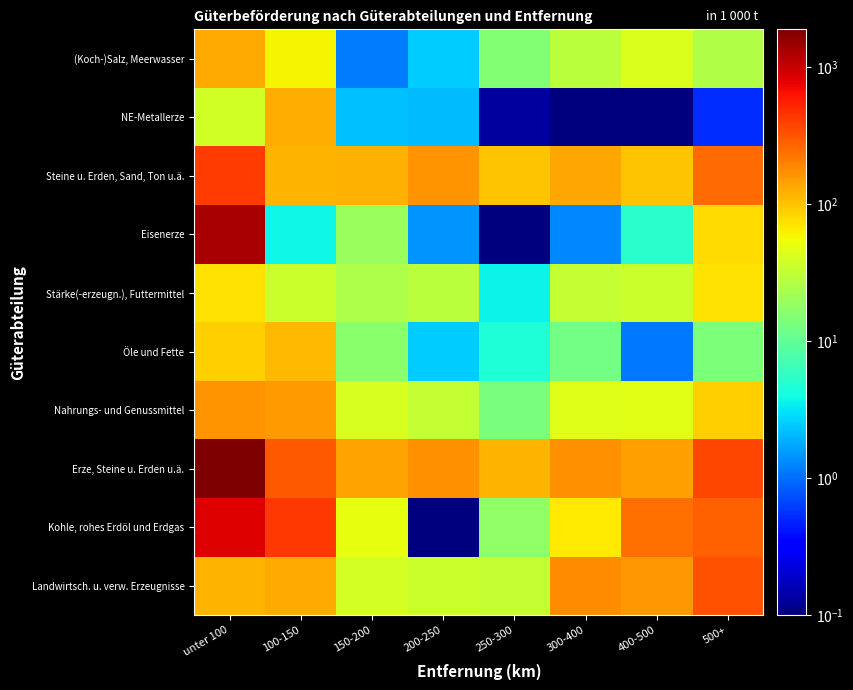

Reading right to left, extract all data points from this chart.

Landwirtsch. u. verw. Erzeugnisse: 500+=329.0	400-500=157.3	300-400=178.6	250-300=33.0	200-250=35.3	150-200=40.2	100-150=131.3	unter 100=118.0
Kohle, rohes Erdöl und Erdgas: 500+=280.4	400-500=238.5	300-400=67.7	250-300=17.3	200-250=0.1	150-200=50.6	100-150=427.6	unter 100=833.8
Erze, Steine u. Erden u.ä.: 500+=362.3	400-500=146.0	300-400=168.3	250-300=114.0	200-250=171.2	150-200=141.9	100-150=304.5	unter 100=1885.7
Nahrungs- und Genussmittel: 500+=90.3	400-500=46.0	300-400=45.0	250-300=13.7	200-250=32.8	150-200=41.6	100-150=151.1	unter 100=164.9
Öle und Fette: 500+=13.9	400-500=1.1	300-400=12.7	250-300=4.6	200-250=2.5	150-200=16.2	100-150=113.0	unter 100=89.5
Stärke(-erzeugn.), Futtermittel: 500+=72.4	400-500=34.6	300-400=32.4	250-300=3.6	200-250=28.8	150-200=24.5	100-150=35.1	unter 100=73.9
Eisenerze: 500+=80.3	400-500=5.1	300-400=1.3	250-300=0.1	200-250=1.4	150-200=19.5	100-150=3.8	unter 100=1311.7
Steine u. Erden, Sand, Ton u.ä.: 500+=253.8	400-500=98.8	300-400=137.1	250-300=98.5	200-250=165.1	150-200=119.0	100-150=115.5	unter 100=405.7
NE-Metallerze: 500+=0.5	400-500=0.1	300-400=0.1	250-300=0.1	200-250=2.1	150-200=2.2	100-150=125.6	unter 100=37.6
(Koch-)Salz, Meerwasser: 500+=26.2	400-500=42.1	300-400=28.7	250-300=15.4	200-250=2.5	150-200=1.1	100-150=59.6	unter 100=130.3